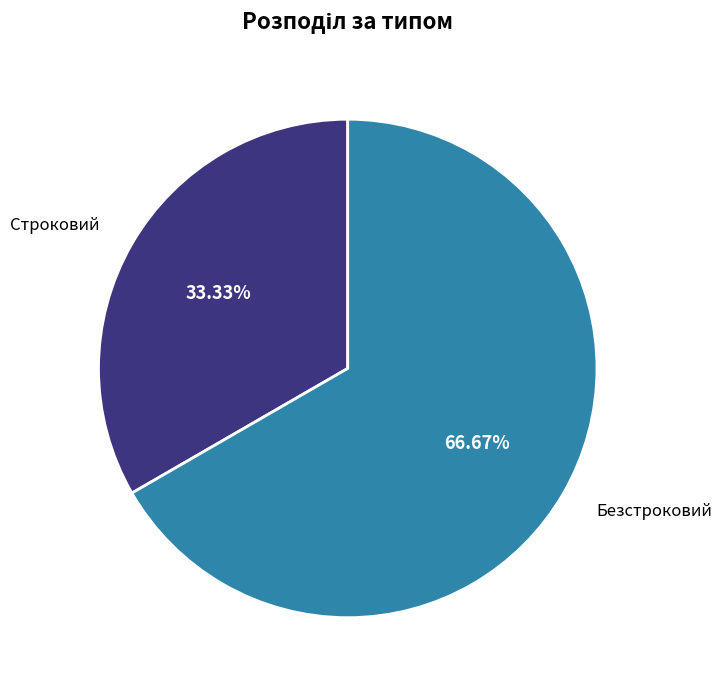

Is there a majority slice in this chart?

Yes